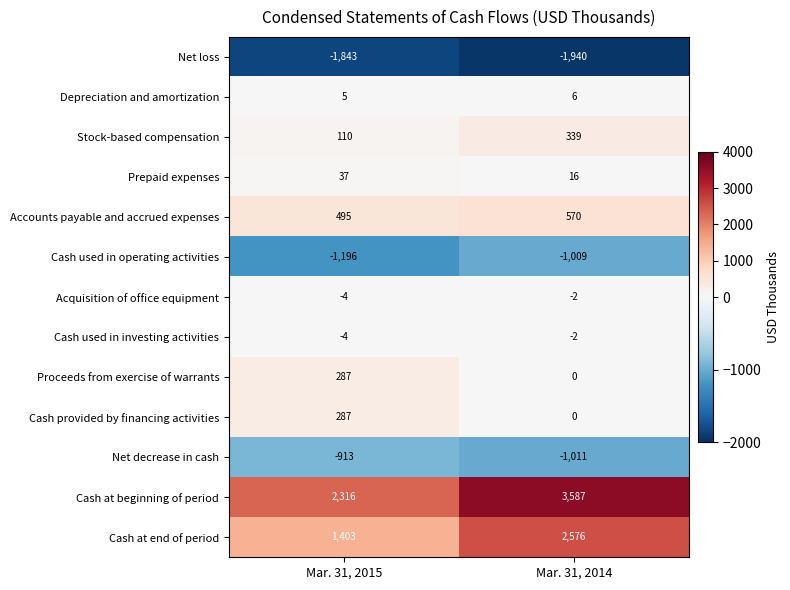

What is the sum of the Prepaid expenses values at Mar. 31, 2014 and Mar. 31, 2015?

53